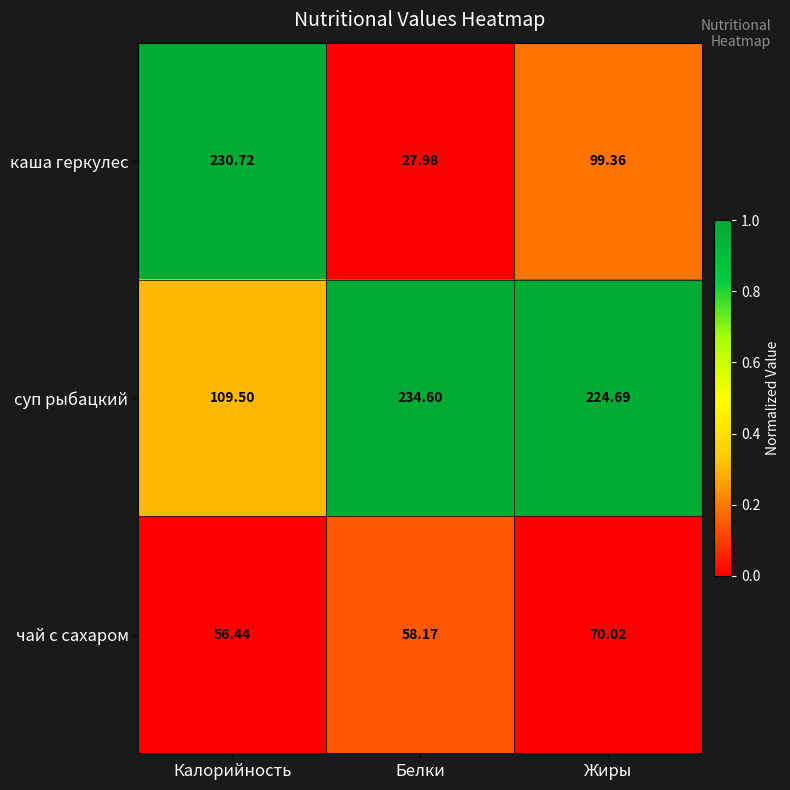

Where is каша геркулес nearest to the value 129?

Жиры